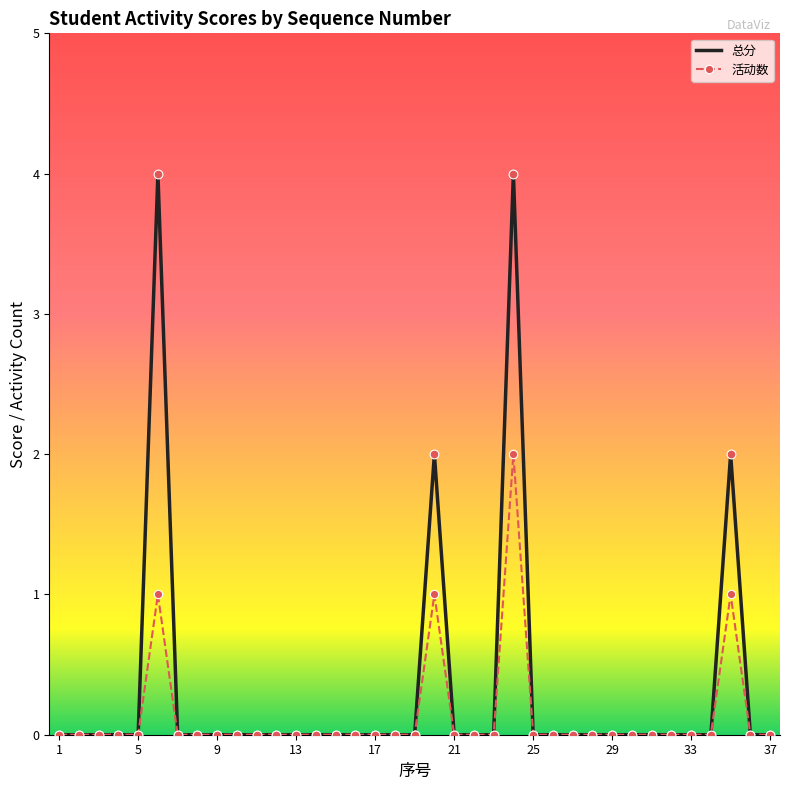

Which series has the widest spread of values?

总分